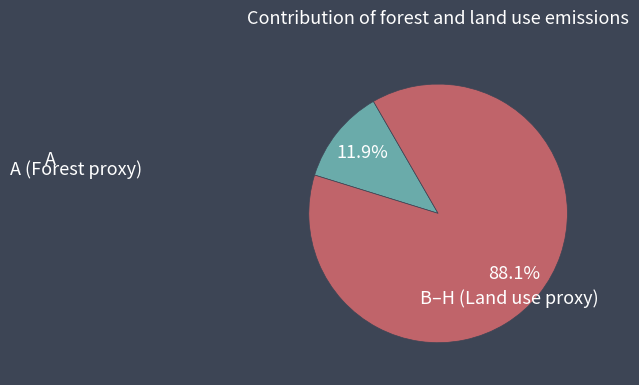

Is there any slice that represents more than half of the pie?

Yes